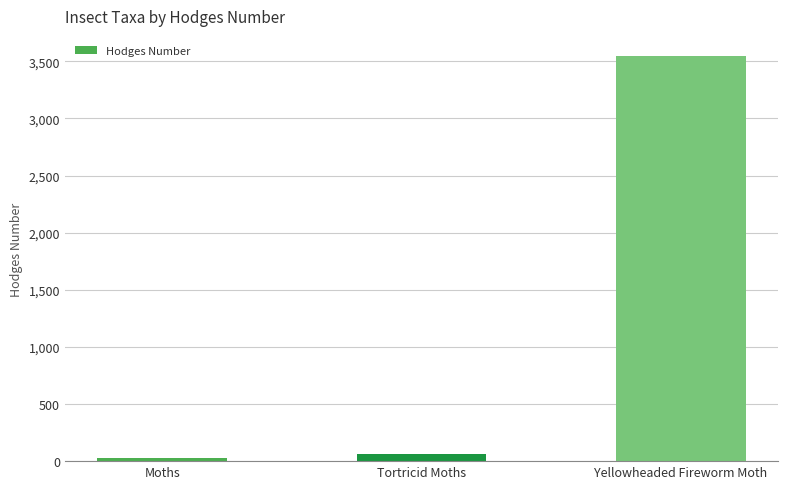

The value at Yellowheaded Fireworm Moth is 4785.2. True or false?

False